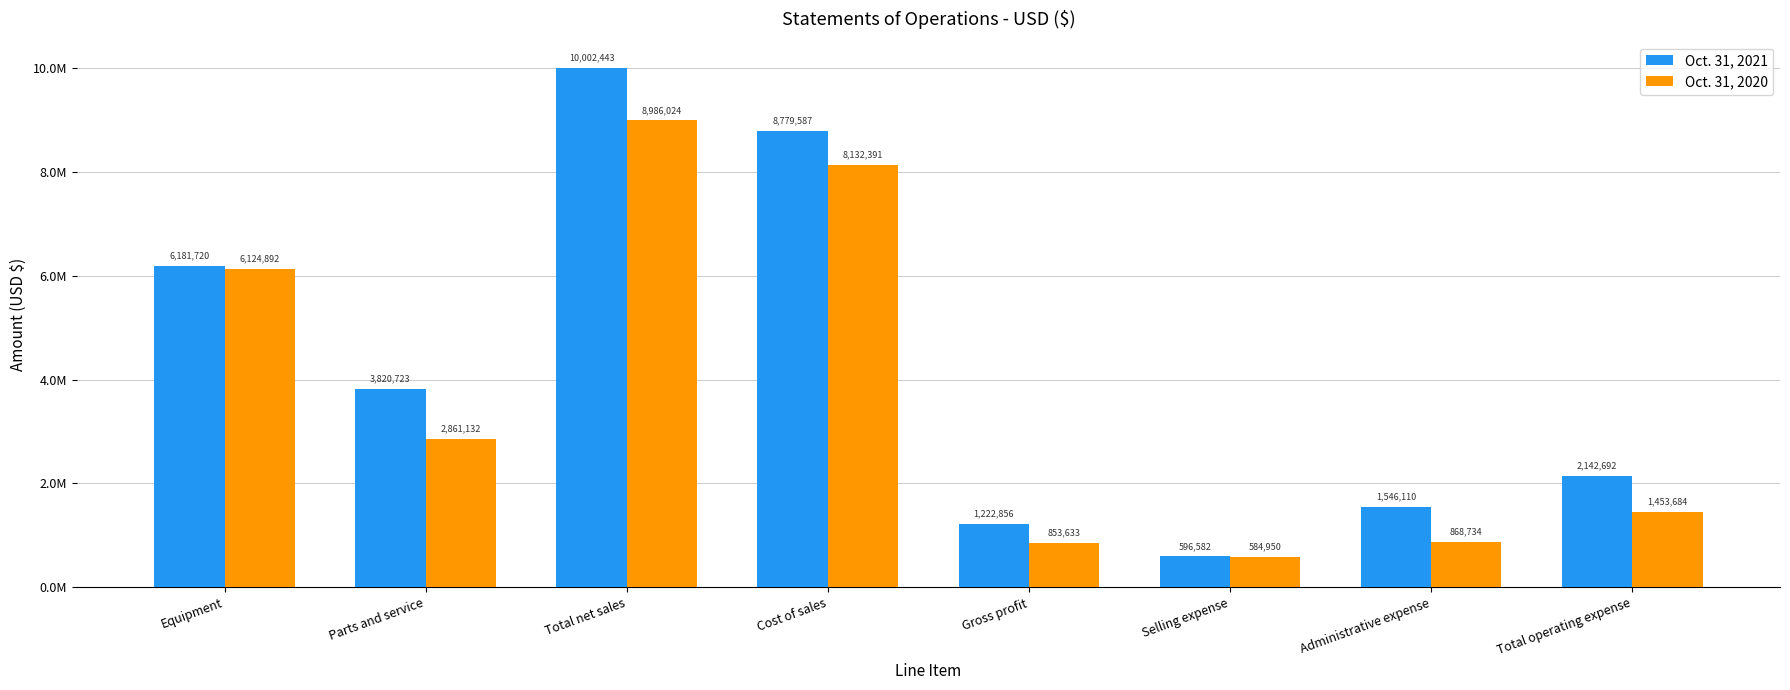

Are the bars horizontal?

No